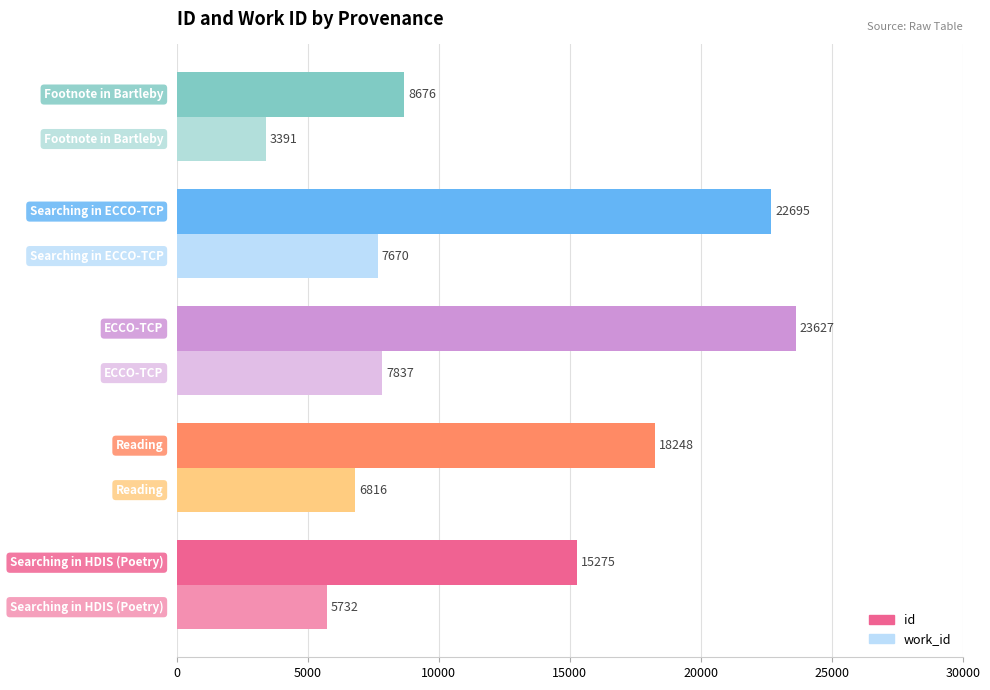

What is the difference between the second highest and second lowest values in the work_id series?

1938